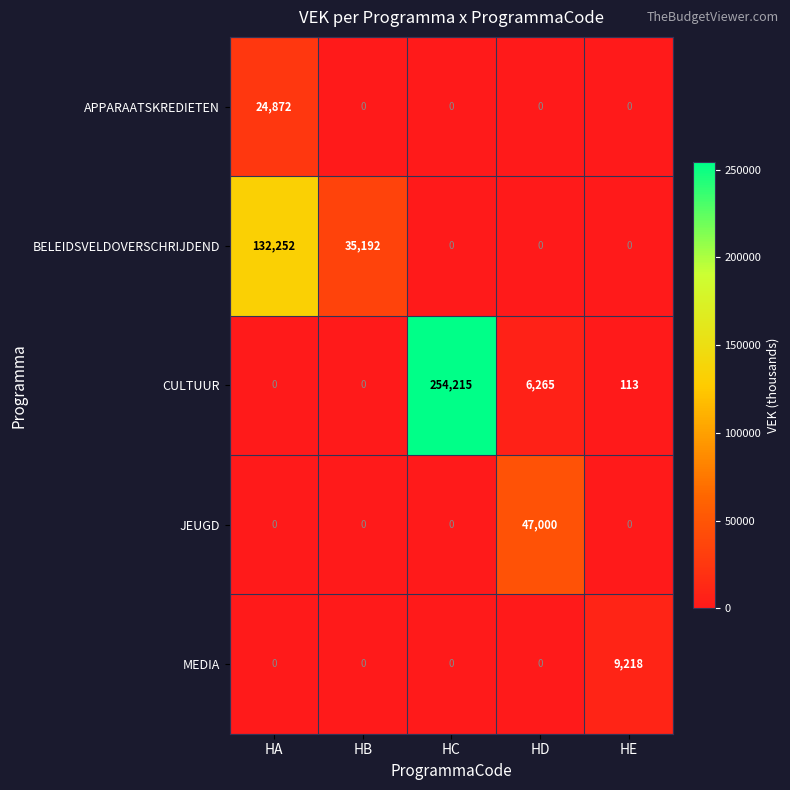

Count the number of data series in this chart.

5